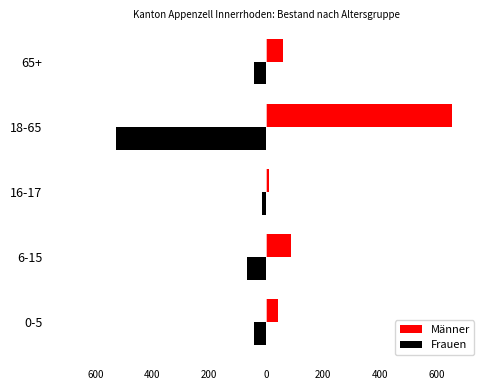

What are all the series names shown in the legend?

Männer, Frauen